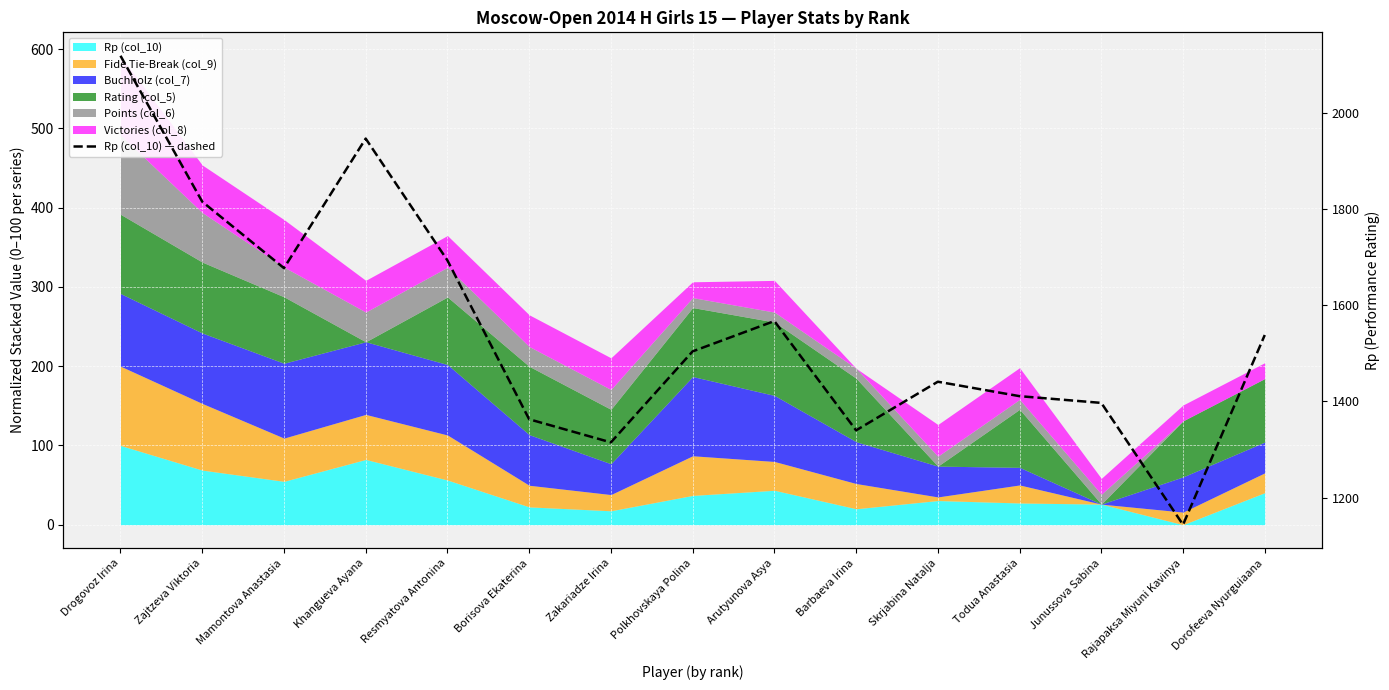

How many lines are shown in the chart?

1